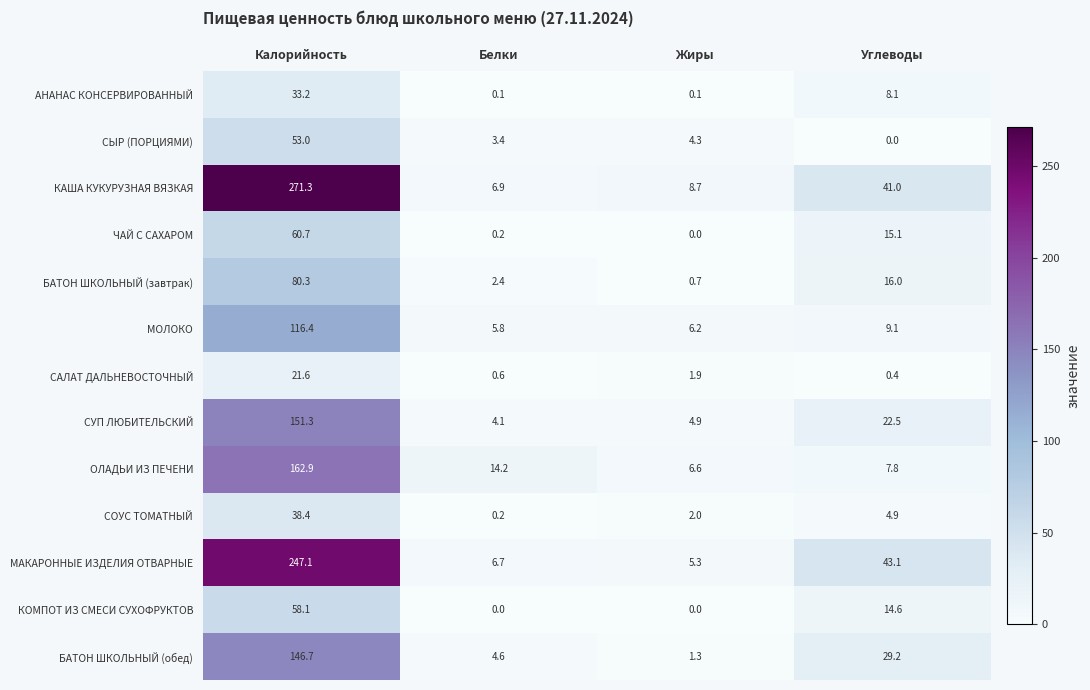

The СЫР (ПОРЦИЯМИ) series shows 77.4 at Калорийность. True or false?

False